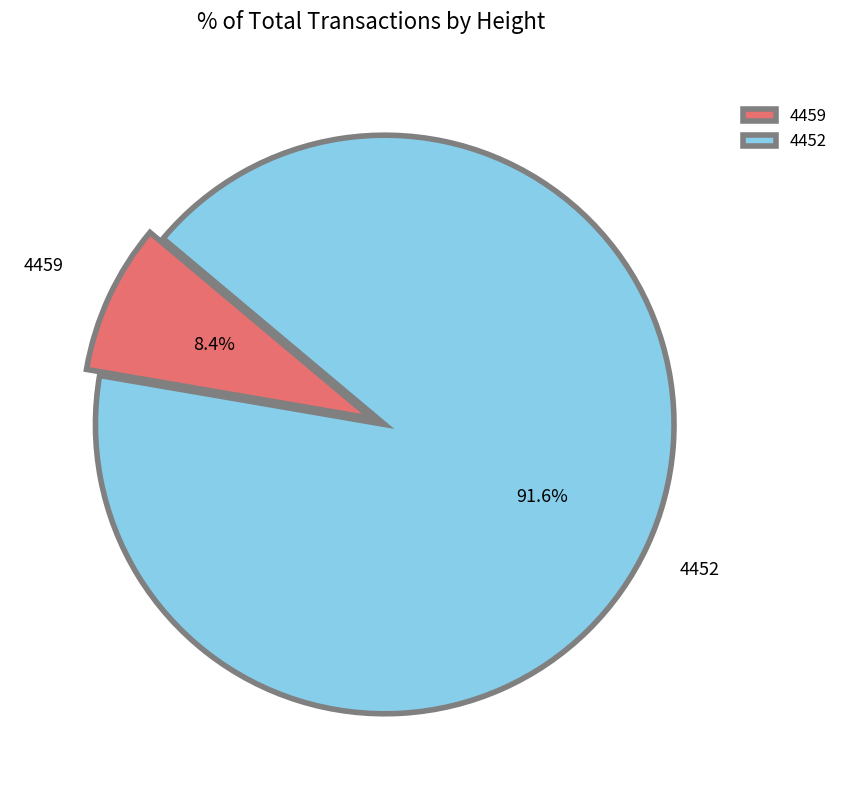

How many slices are in this pie chart?

2